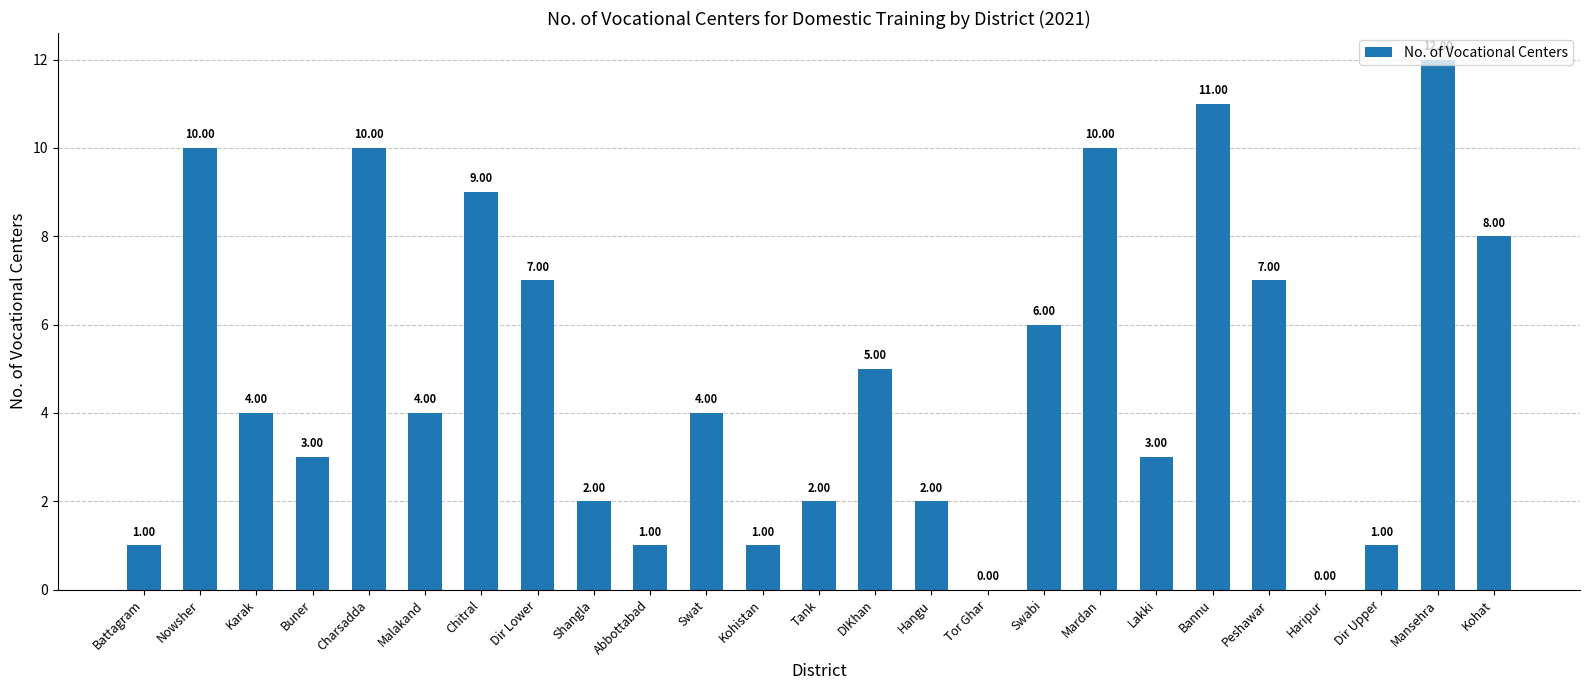

Count the number of data series in this chart.

1